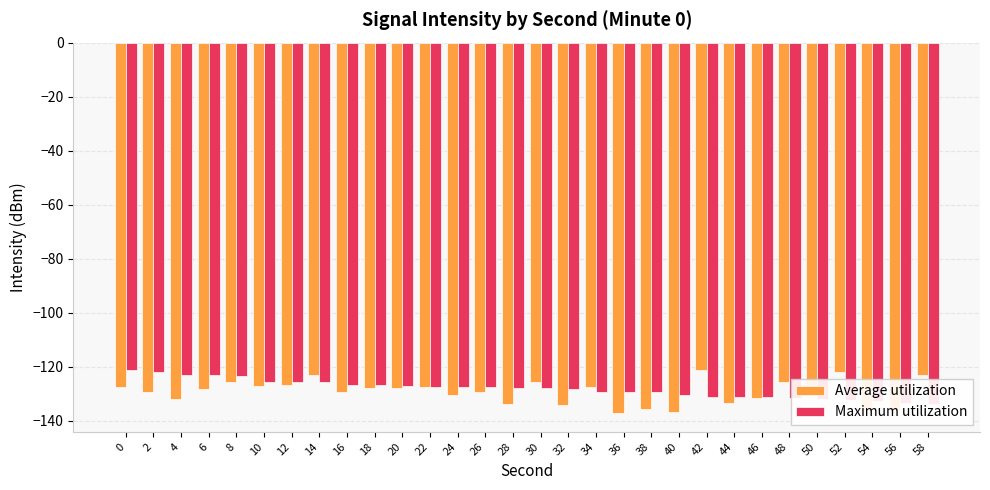

What is the difference between the maximum and minimum values in the Maximum utilization series?

12.4